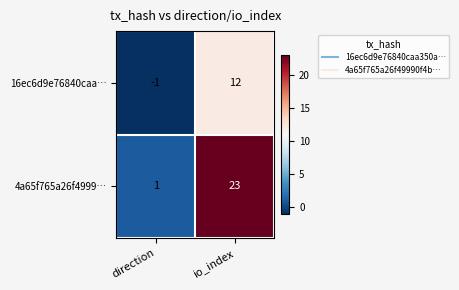

How many positive values does the 16ec6d9e76840caa… series have?

1